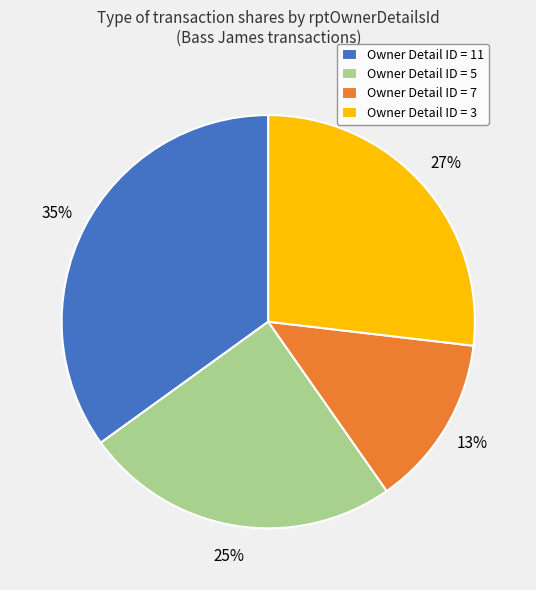

What percentage is the Owner Detail ID = 5 slice, to the nearest percent?

25%